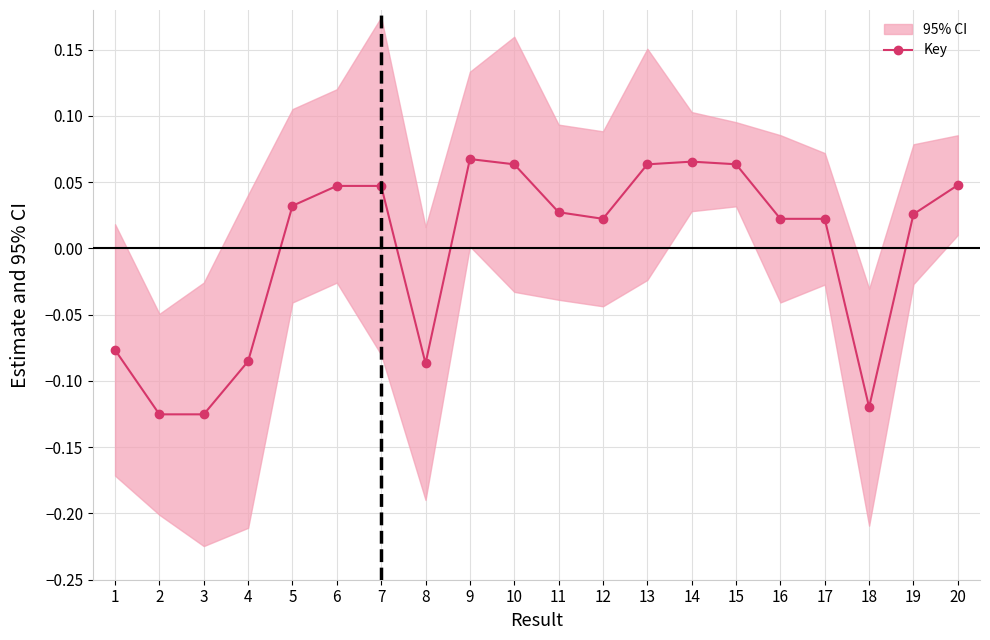

Is it true that the value at 9 is 0.0?

False